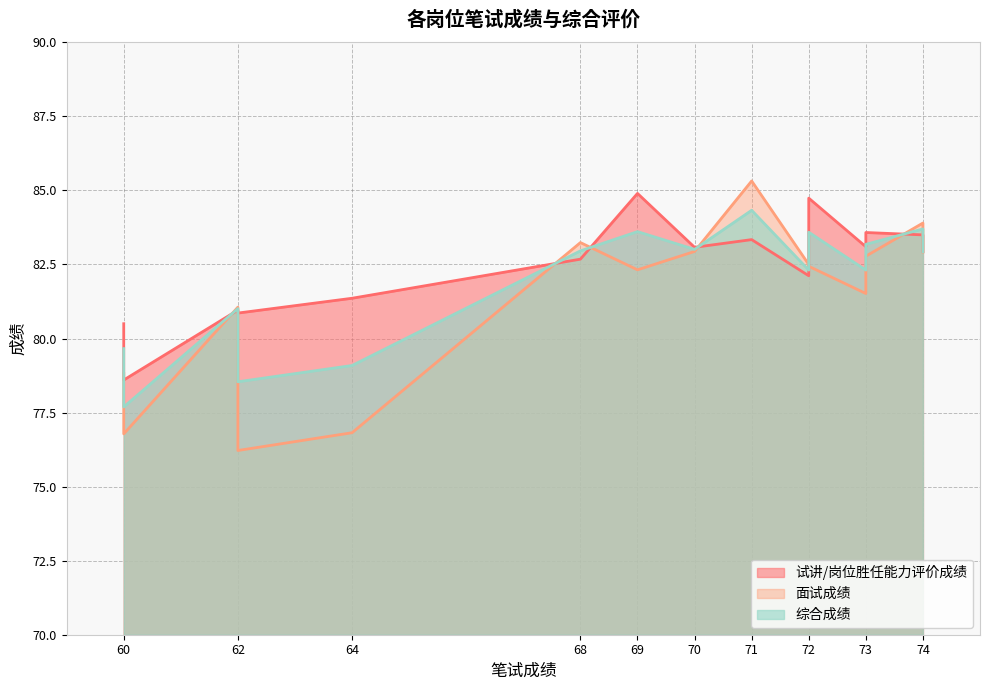

Does the chart have visible grid lines?

Yes